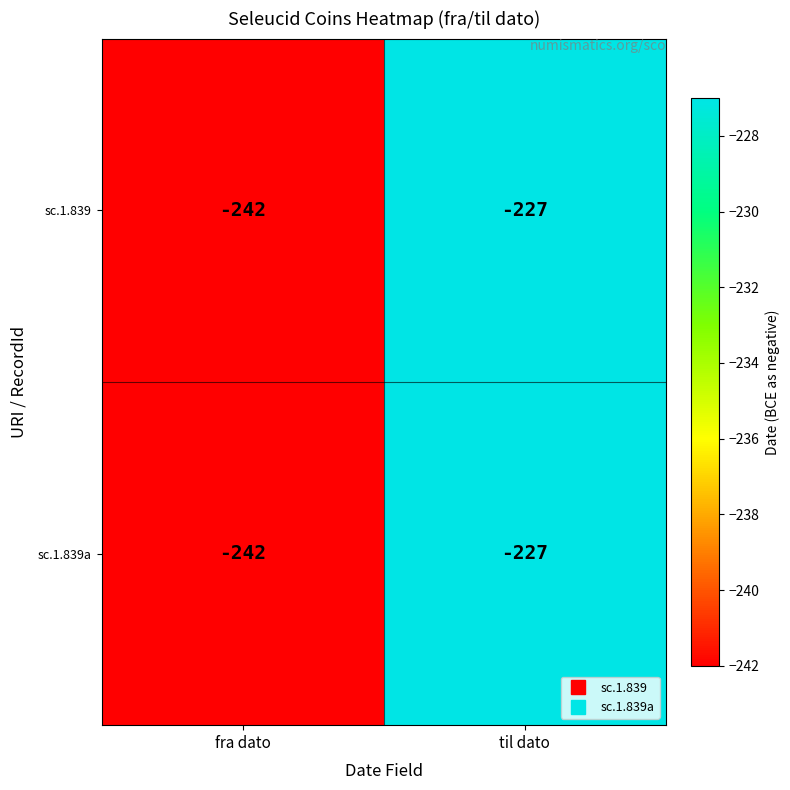

What value does the sc.1.839 series have at til dato, to the nearest 10?

-230